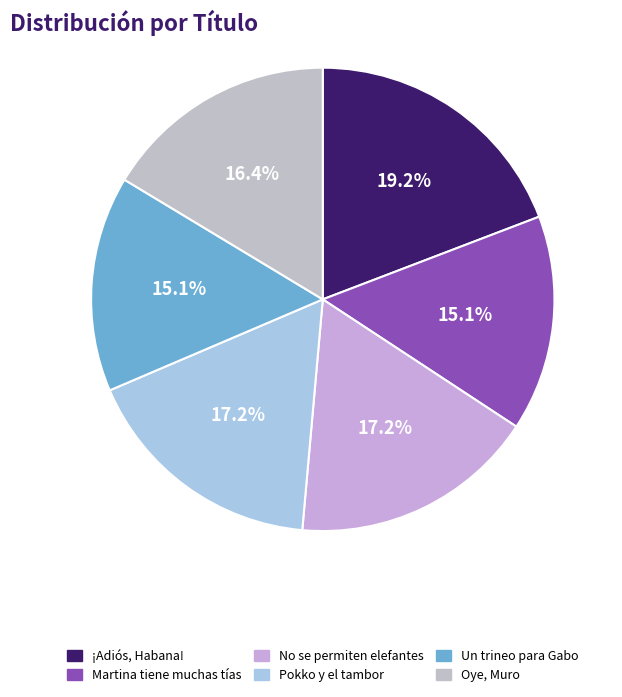

What is the largest slice in the pie chart?

¡Adiós, Habana!